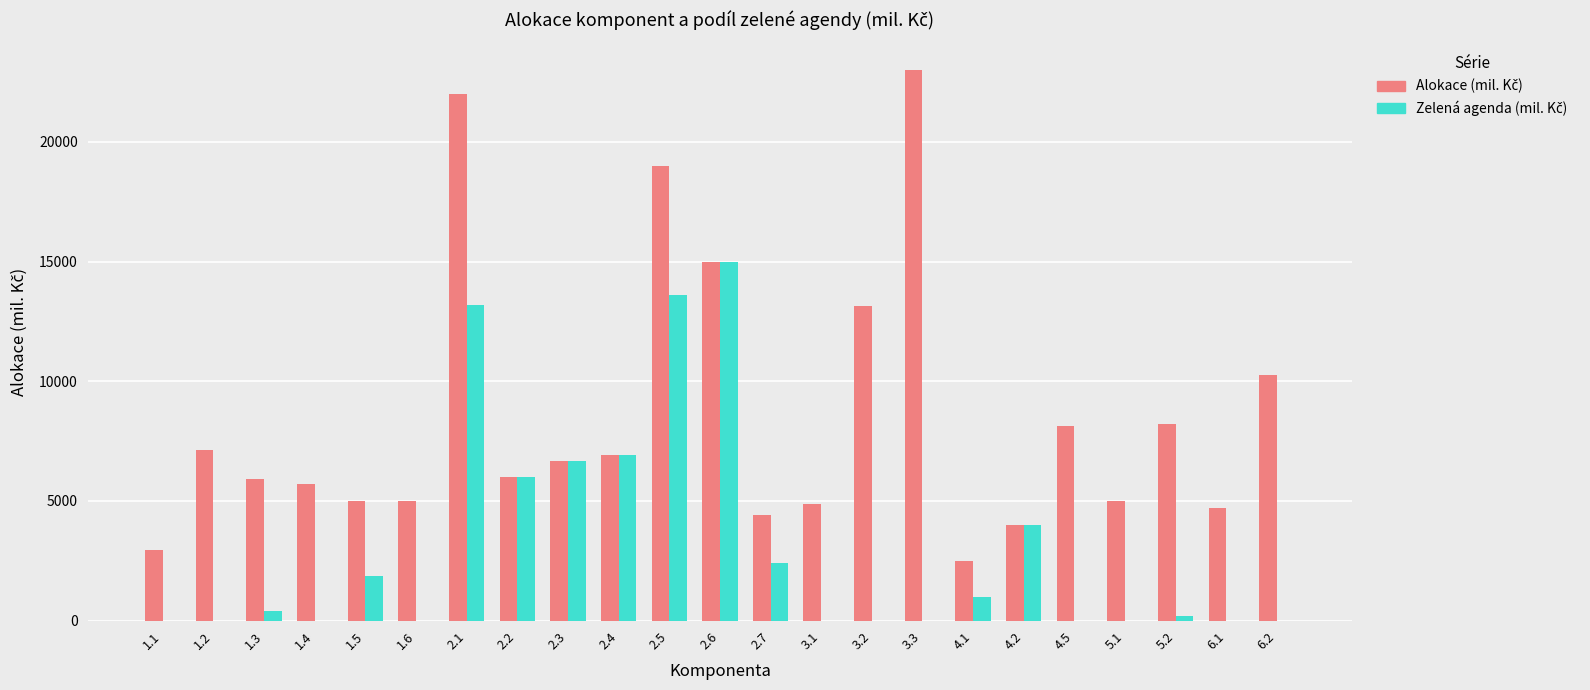

What is the label of the 11th bar from the left?

2.5